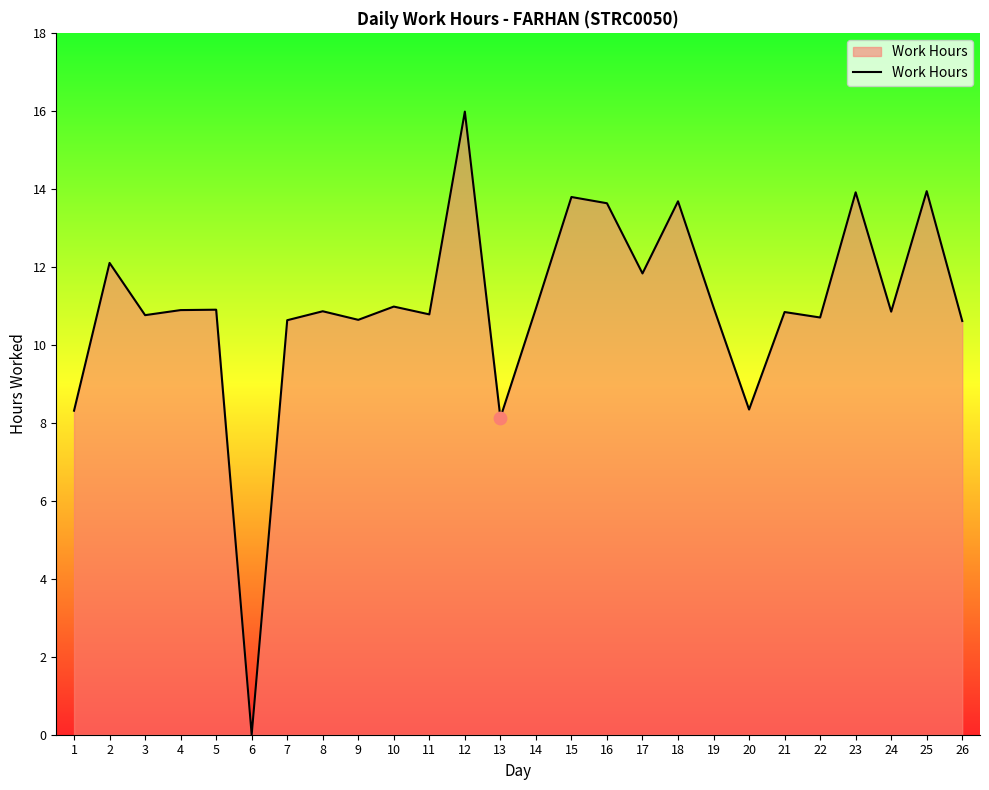

What is the change in value from 1 to 23?

+5.6